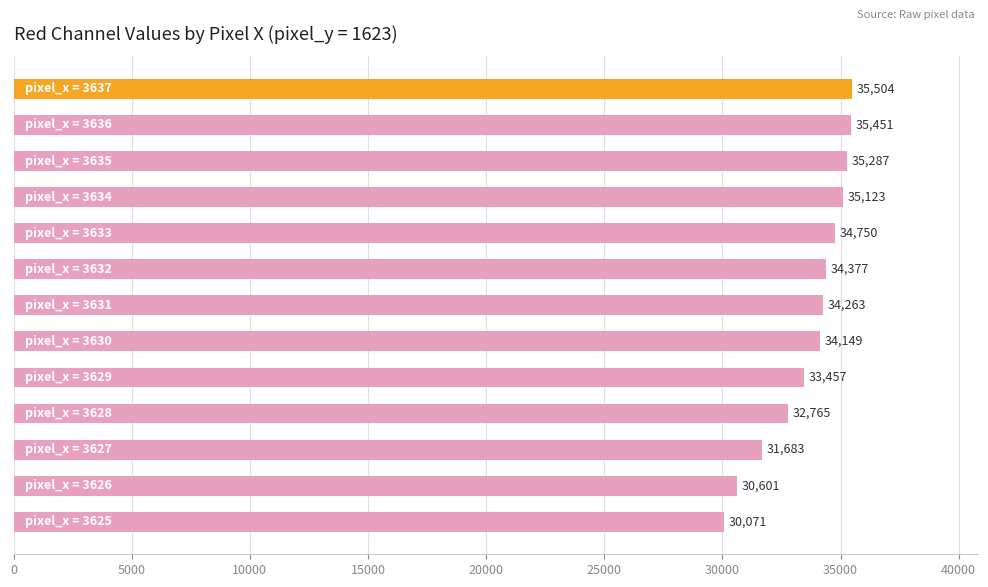

What is the difference between the maximum and minimum values?

5433